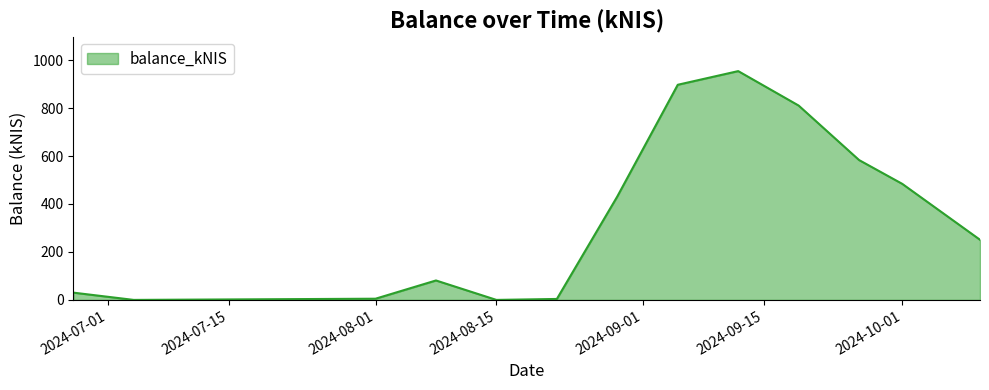

What is the greatest value displayed?

954.1